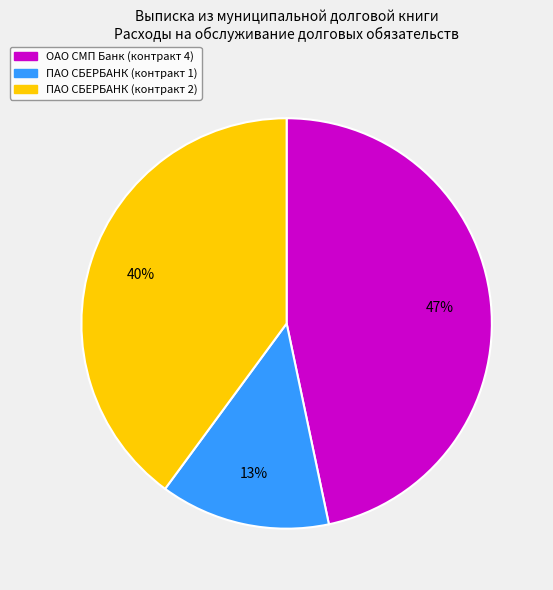

Do ПАО СБЕРБАНК (контракт 1) and ПАО СБЕРБАНК (контракт 2) together represent more than half of the pie?

Yes